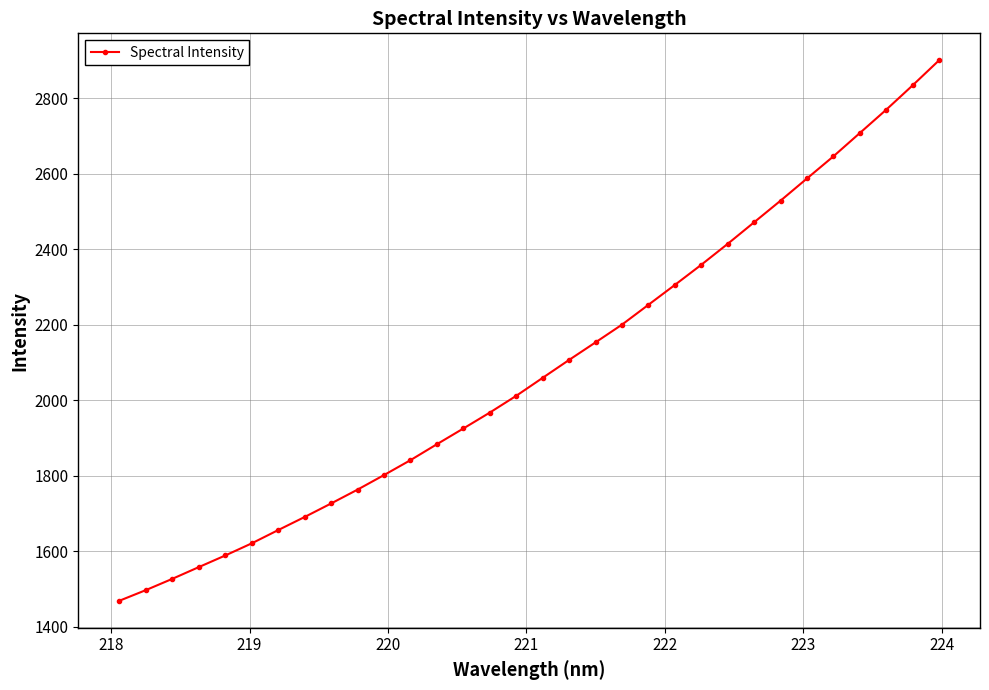

Is this an area chart (filled region under the line)?

No